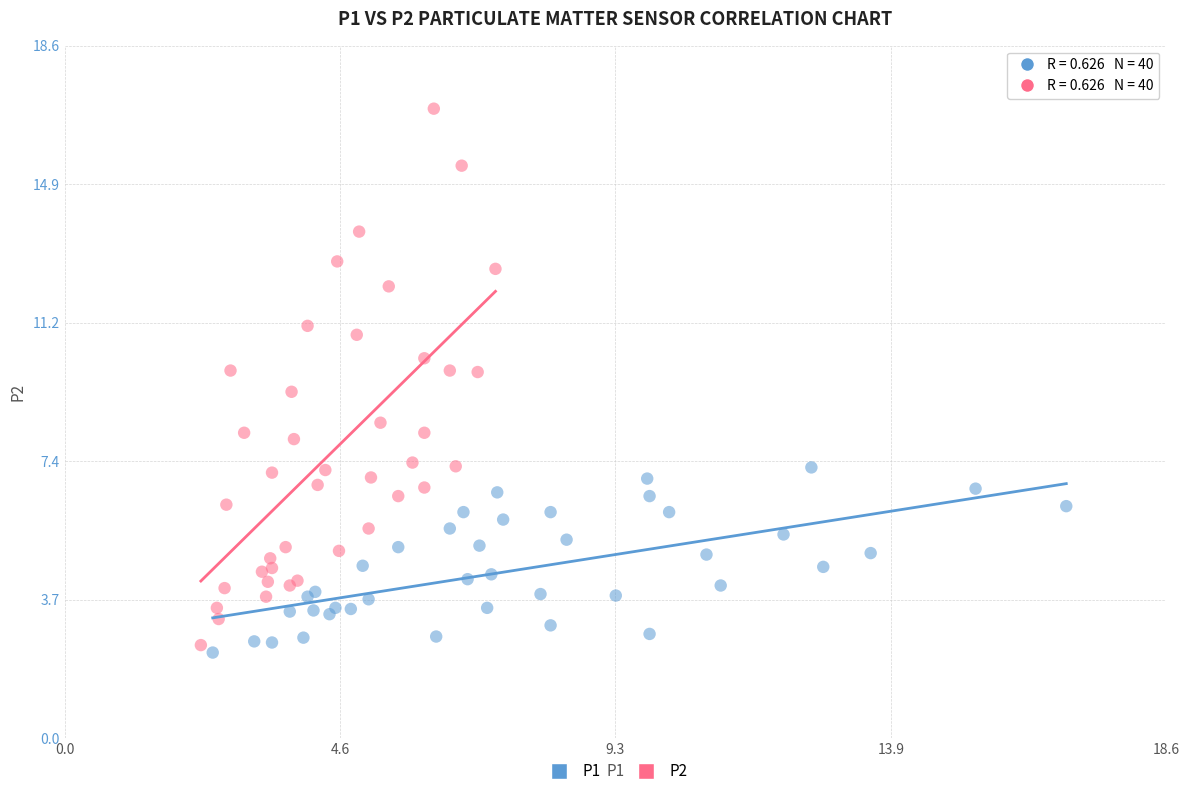

Which series reaches the minimum Y coordinate?

P1